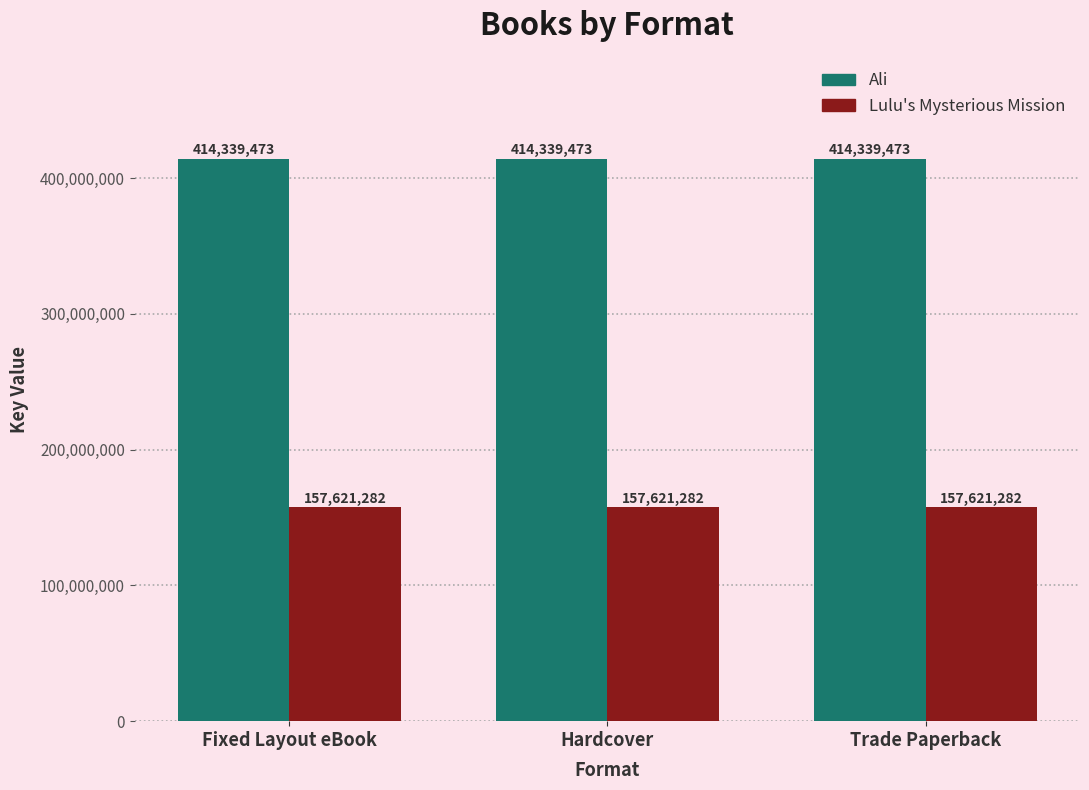

Reading left to right, list all the values displayed in this chart.

Ali: Fixed Layout eBook=414339473	Hardcover=414339473	Trade Paperback=414339473
Lulu's Mysterious Mission: Fixed Layout eBook=157621282	Hardcover=157621282	Trade Paperback=157621282